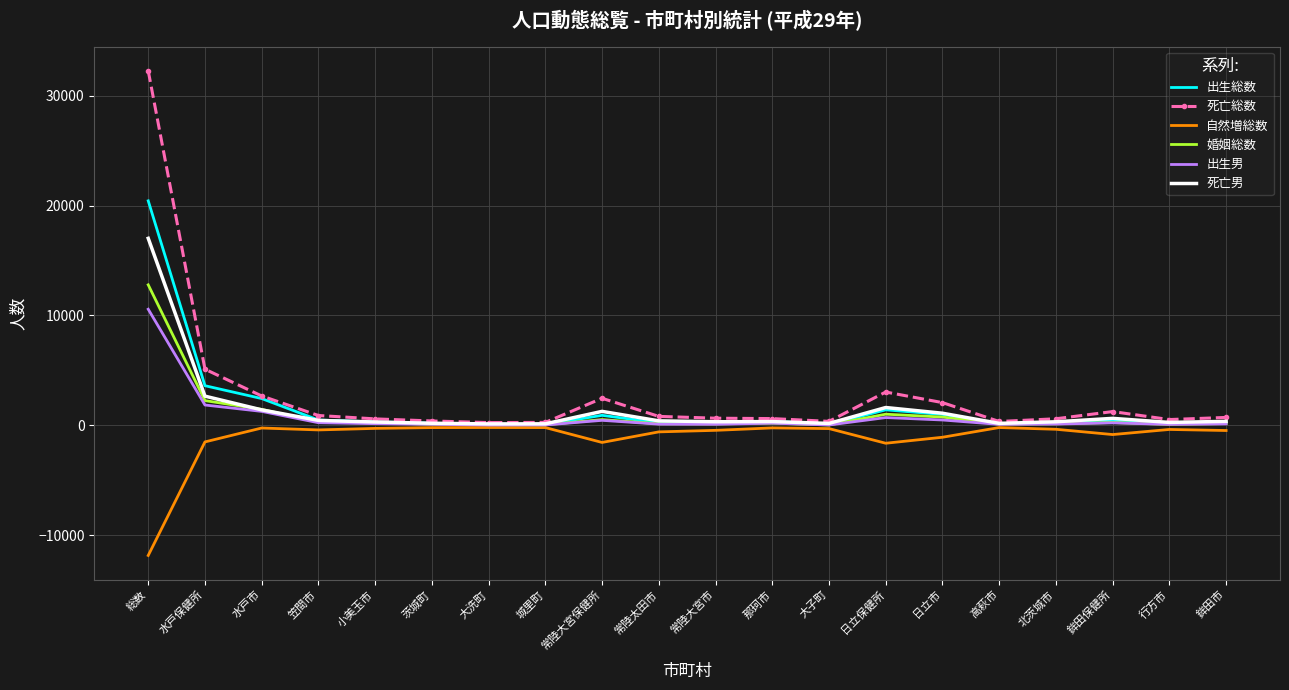

Which series has the widest spread of values?

死亡総数